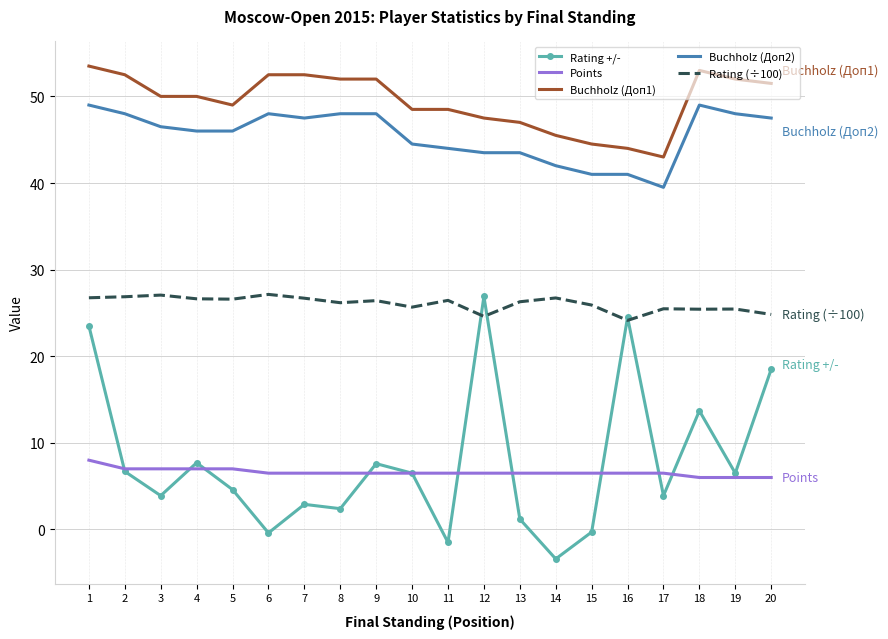

True or false: Buchholz (Доп2) has a value of 30.5 at 9.

False